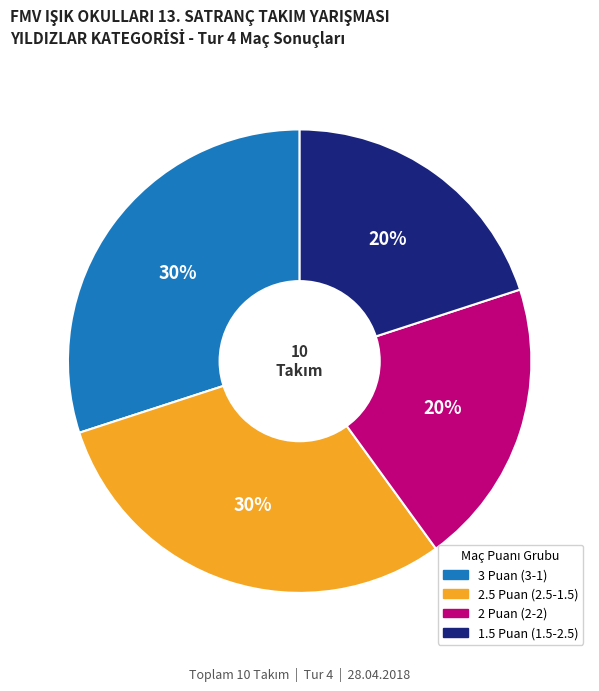

To the nearest percent, what is the average slice percentage?

25%